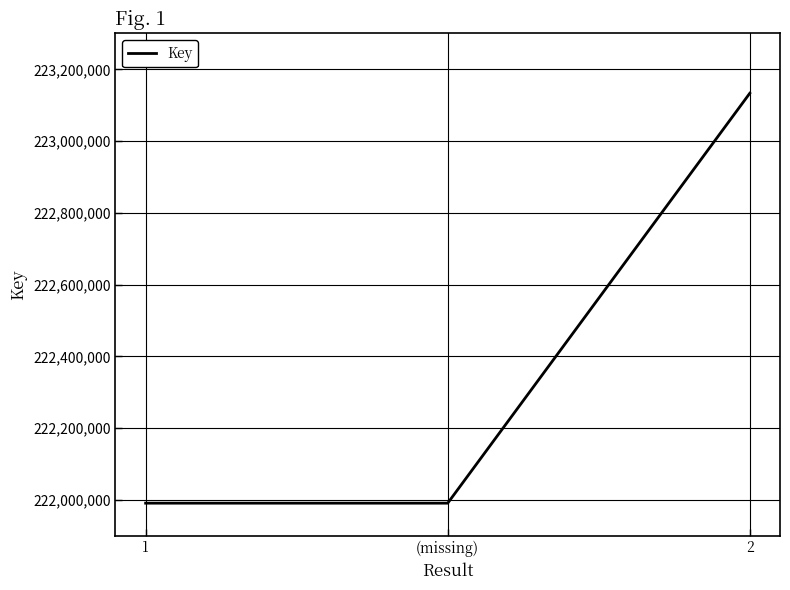

What is the greatest value displayed?

223133303